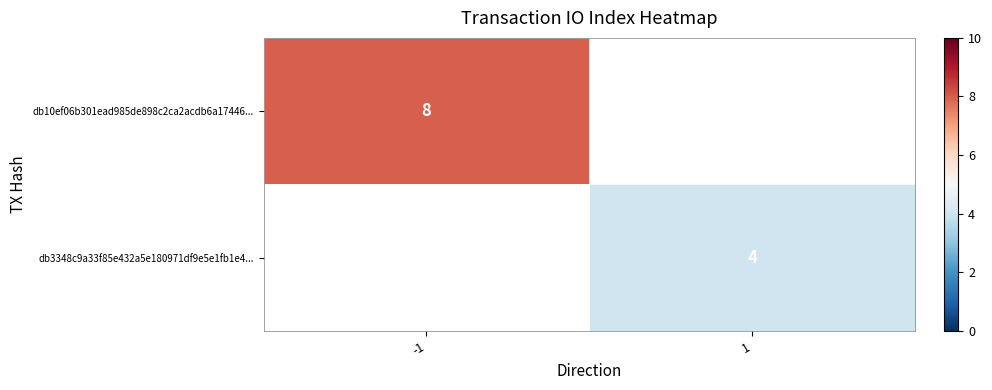

True or false: db10ef06b301ead985de898c2ca2acdb6a17446... has a value of 8 at -1.

True